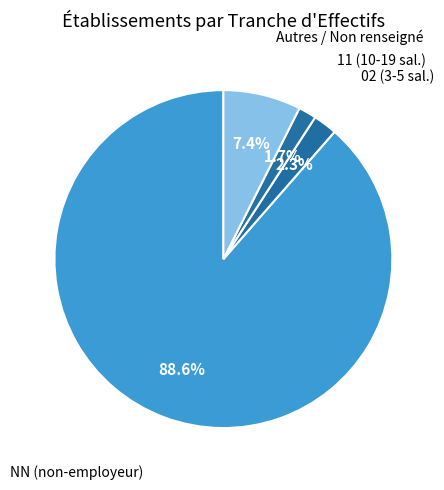

Which category has the smallest portion of the pie?

11 (10-19 sal.)